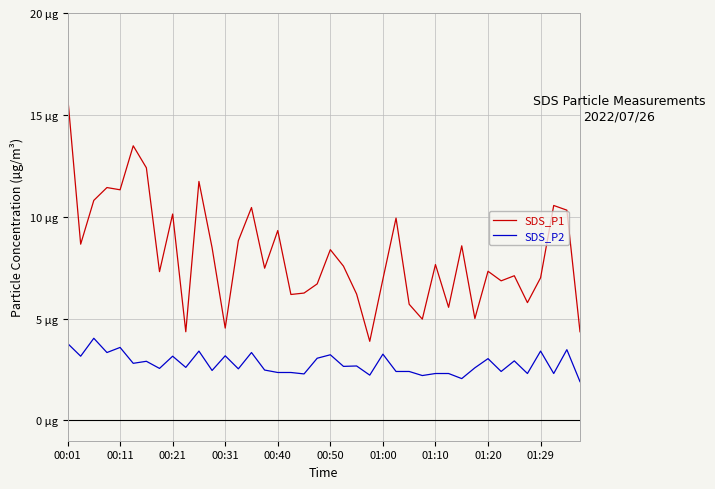

Which series has the widest spread of values?

SDS_P1